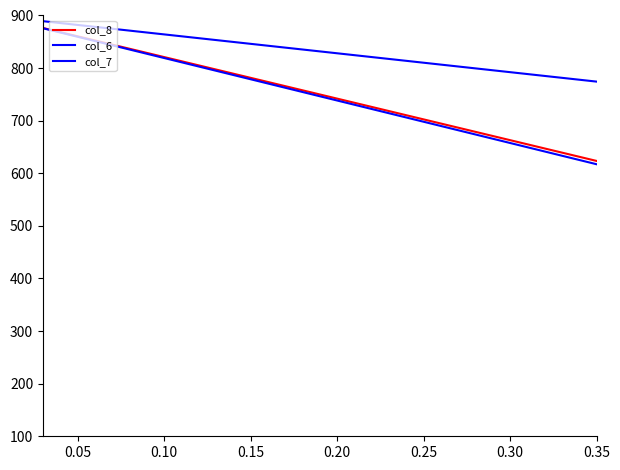

How many lines are shown in the chart?

3